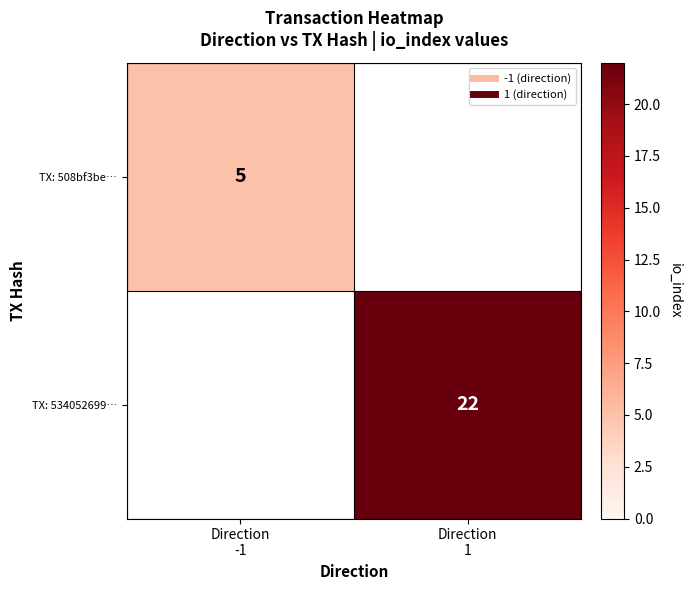

The TX: 534052699… series shows 22.0 at Direction 1. True or false?

True